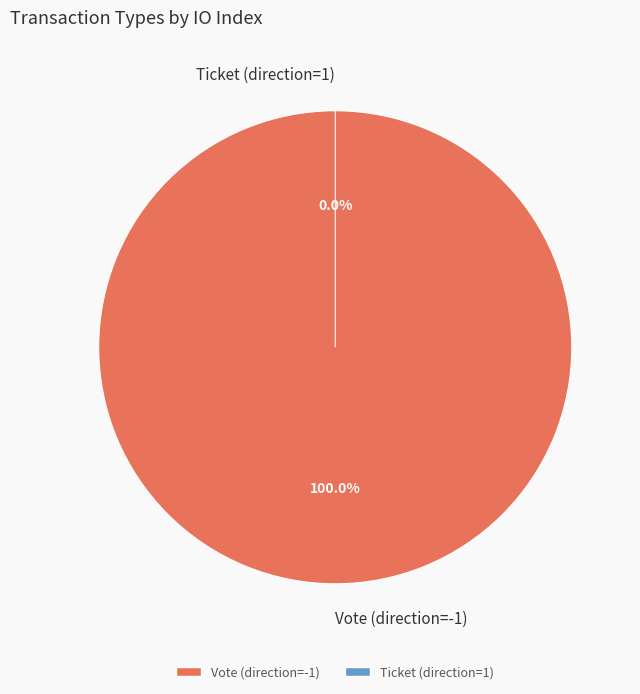

Is it true that Vote (direction=-1) is 90% of the pie?

False